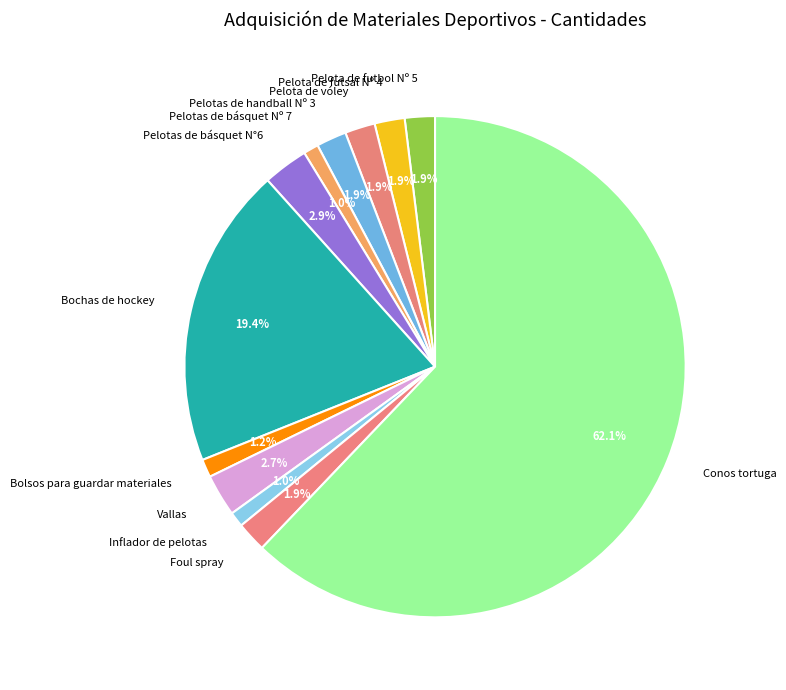

To the nearest percent, what portion does Conos tortuga represent?

62%